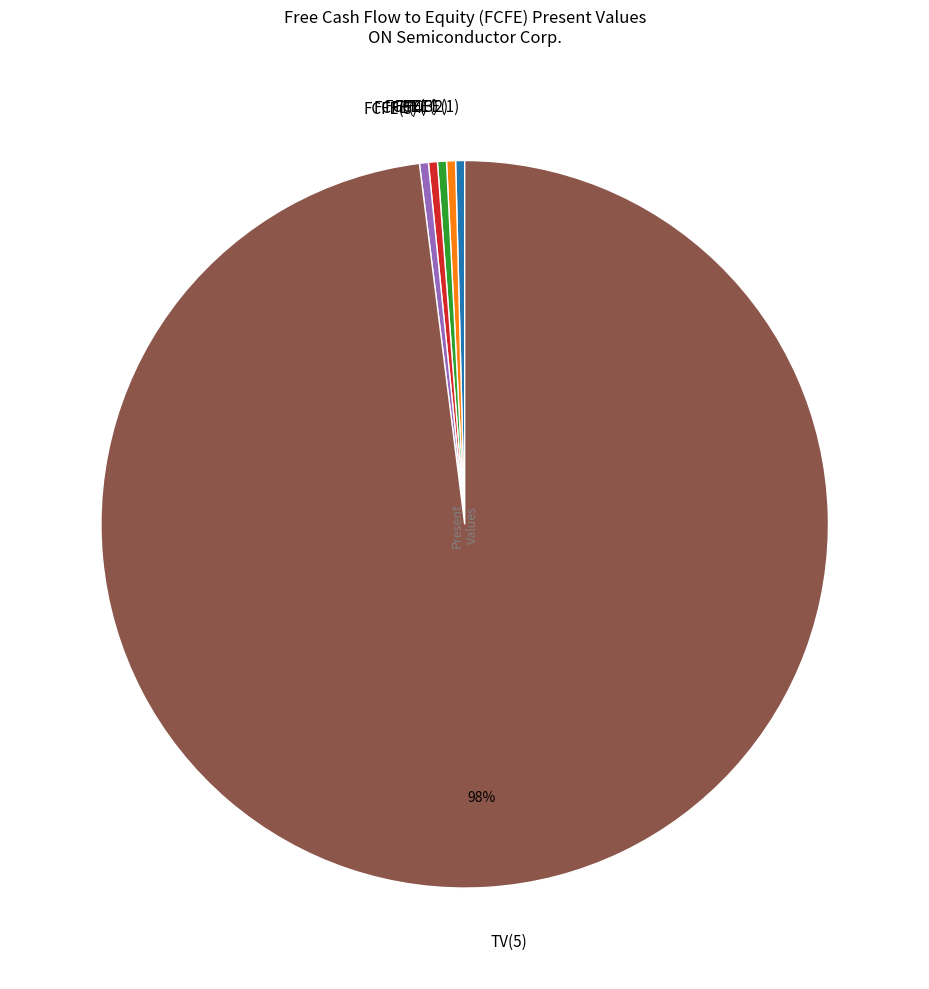

Between FCFE(2) and TV(5), which is larger?

TV(5)